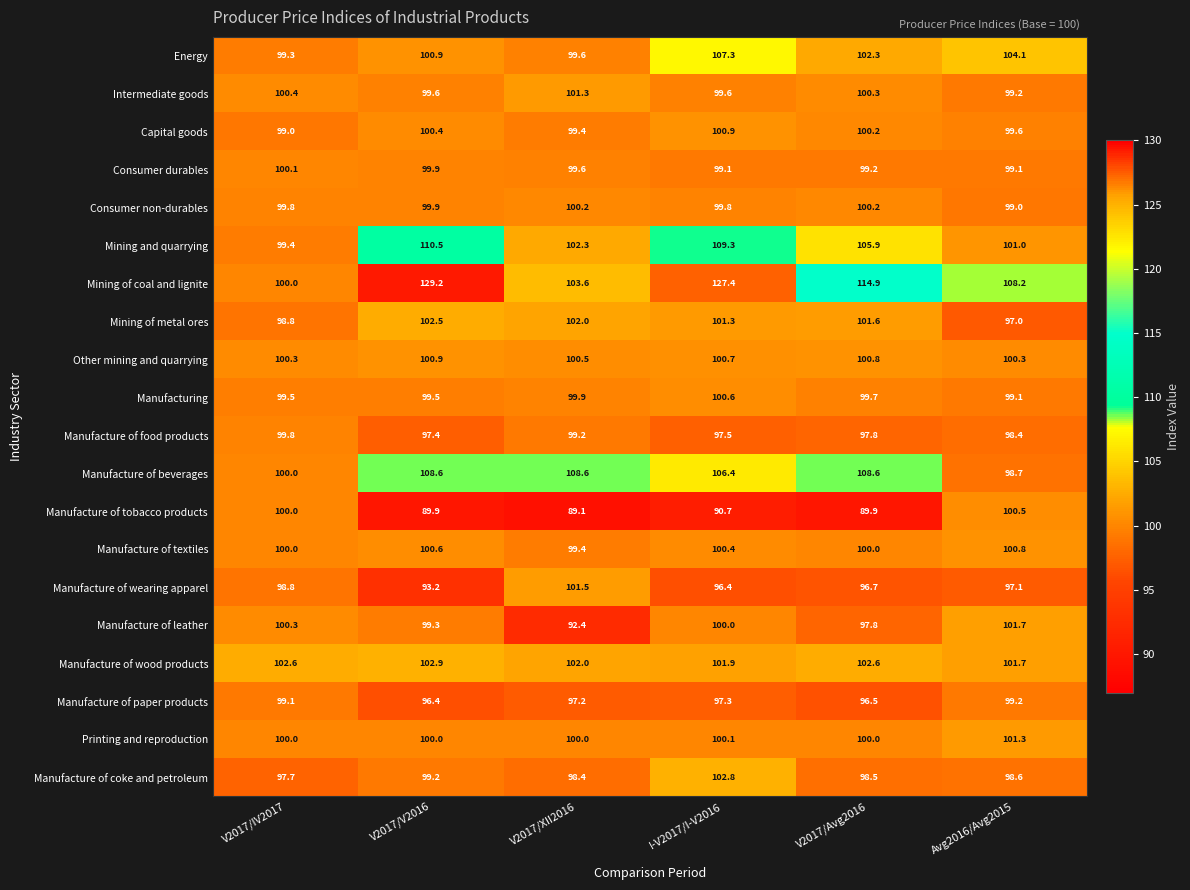

Between I-V2017/I-V2016 and V2017/Avg2016, which series saw the biggest shift?

Mining of coal and lignite